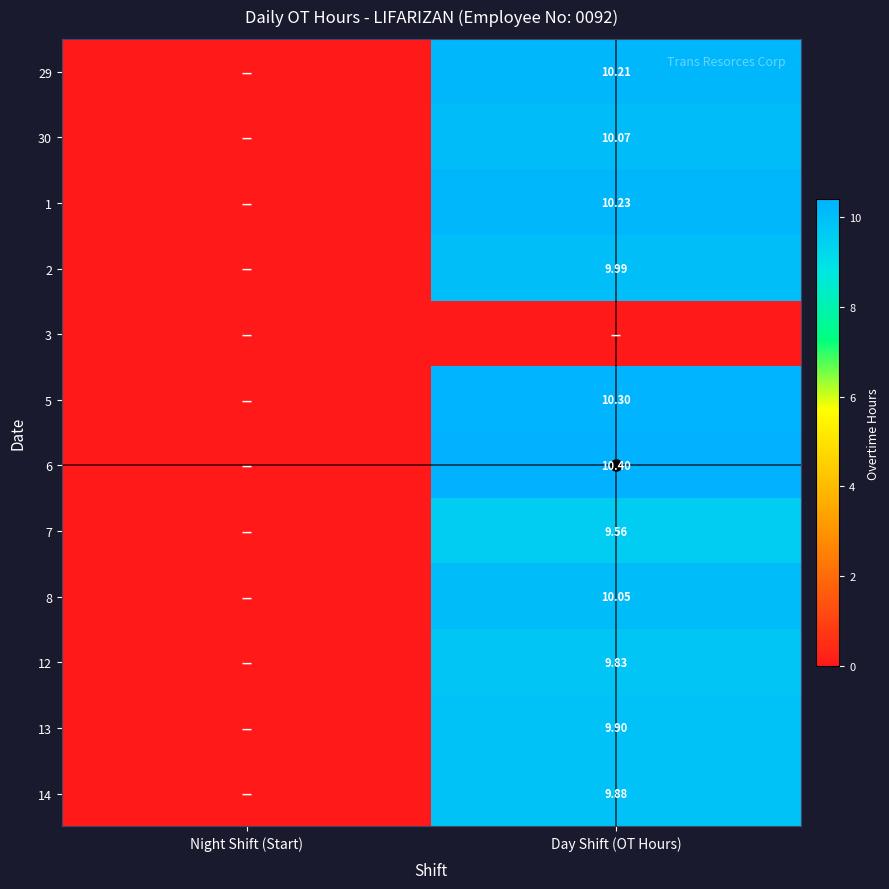

At how many categories does at least one series exceed 4?

1